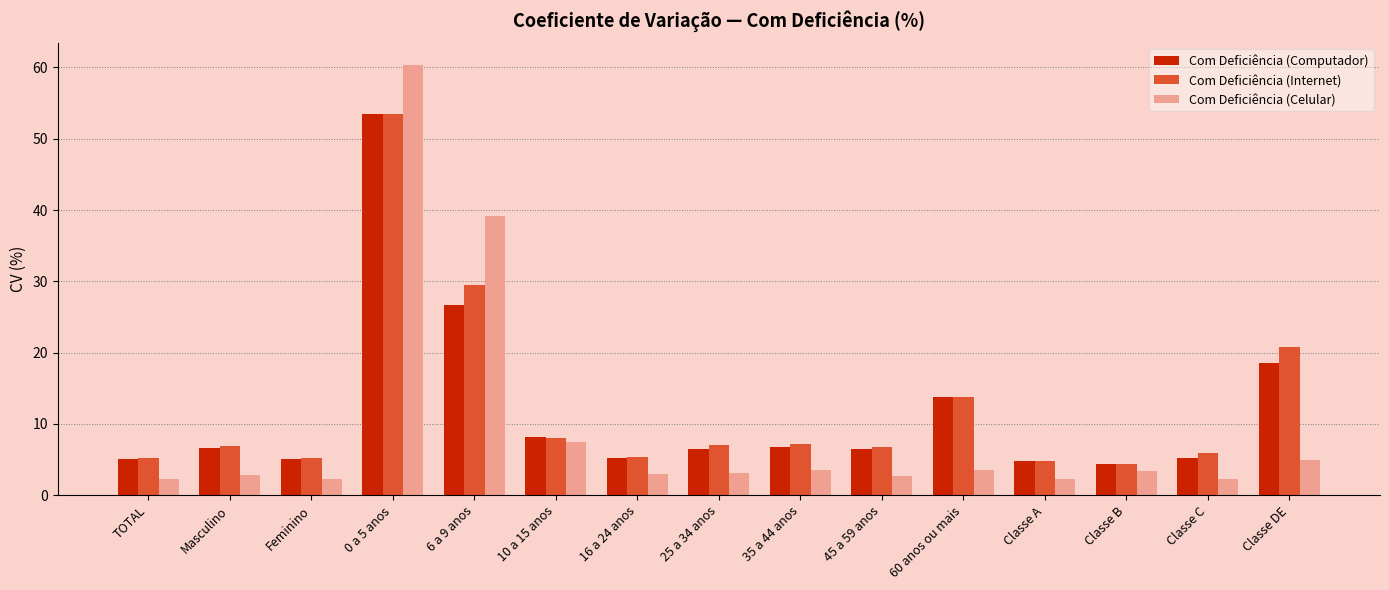

What is the total value across all series at TOTAL?

12.5